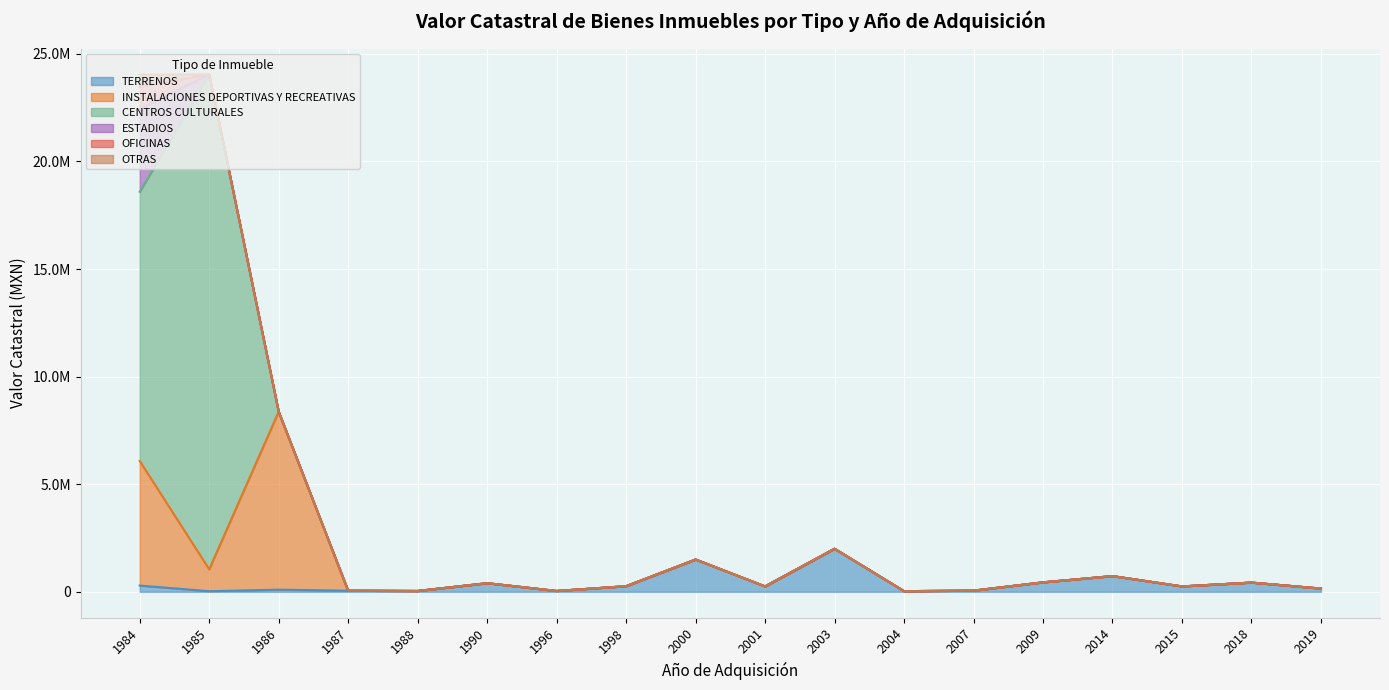

True or false: OTRAS has more than 0 points higher than both neighbors.

False